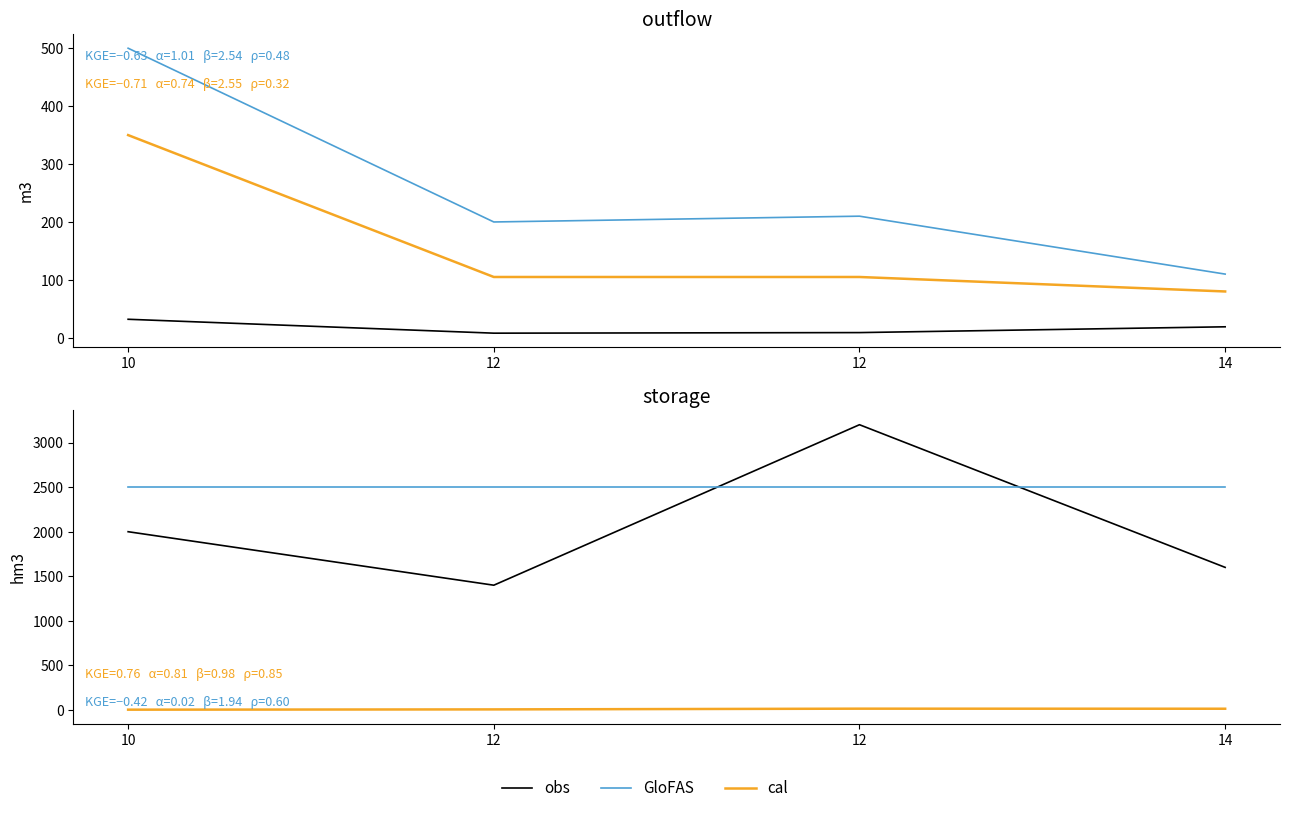

Which series changed the most between 10 and 12?

obs